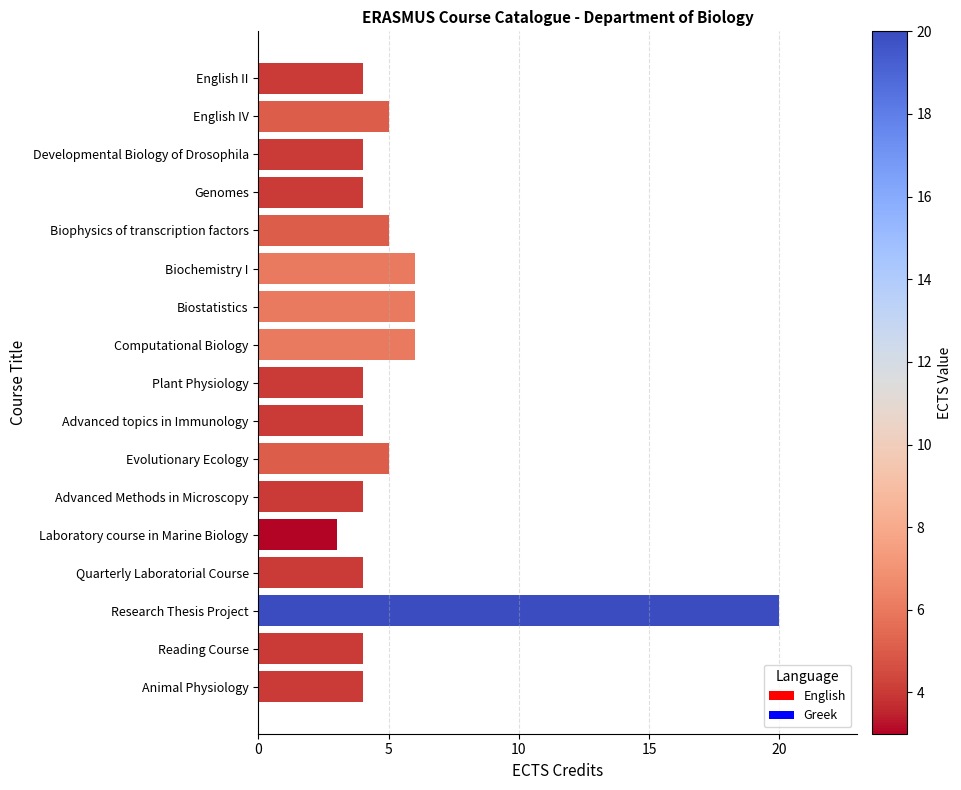

Does the chart contain any negative values?

No